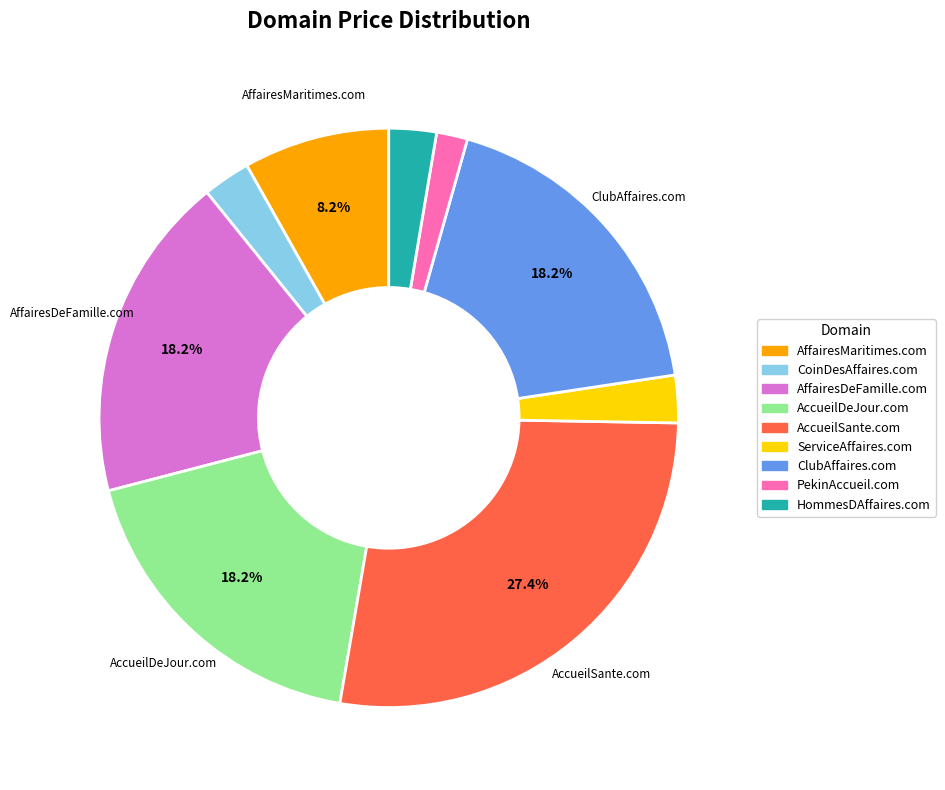

Does AffairesMaritimes.com account for over 50% of the chart?

No